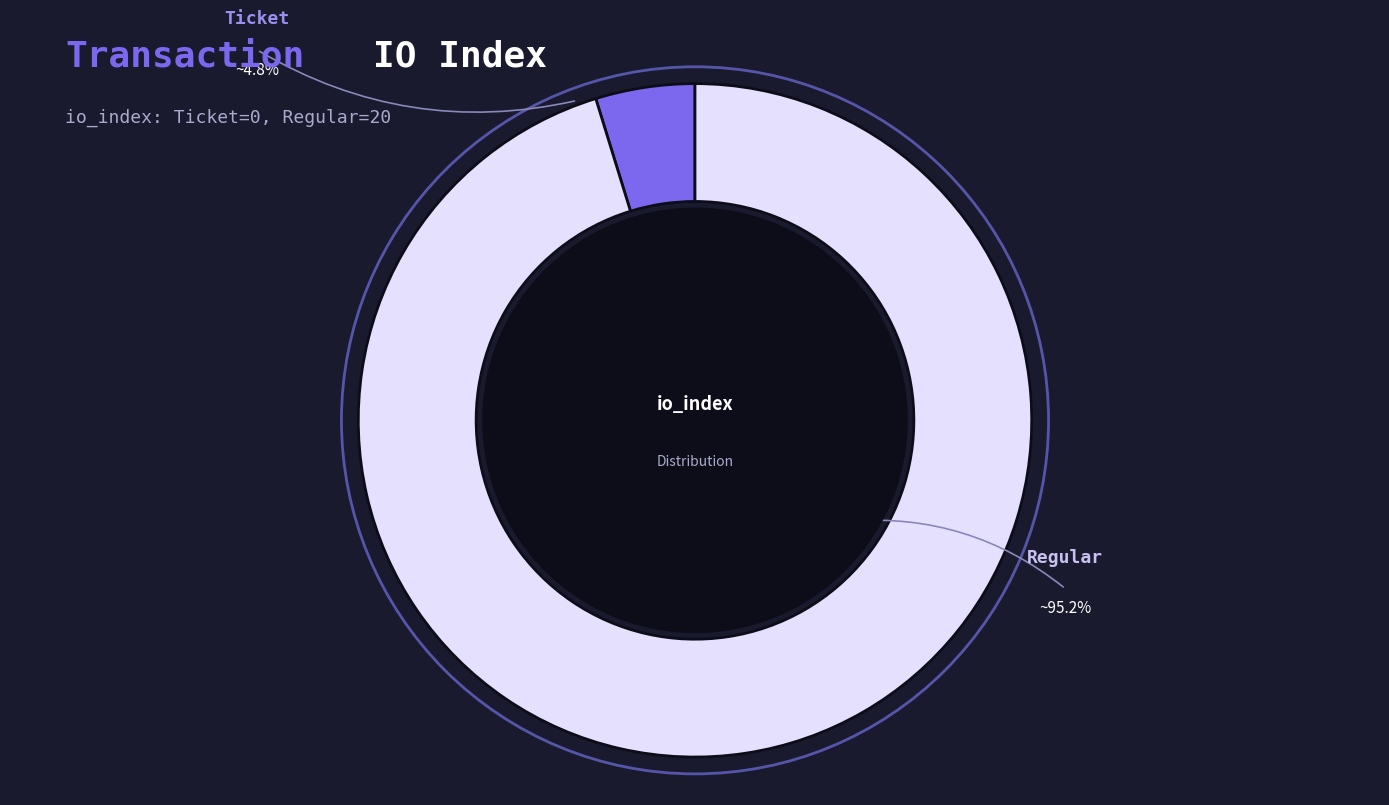

Which slice is the smallest?

Ticket (io_index=0)